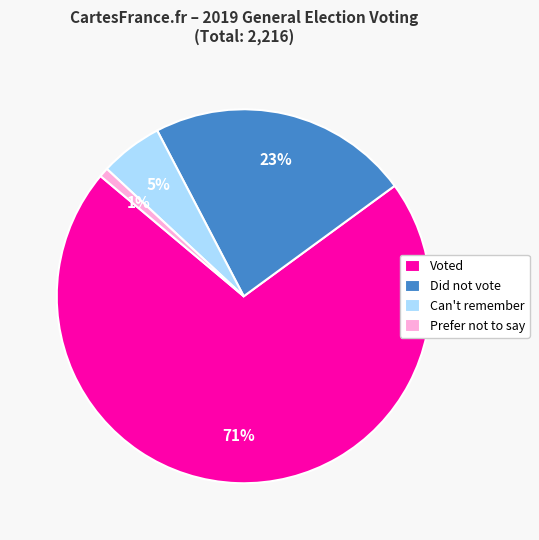

Which category accounts for the majority?

Voted